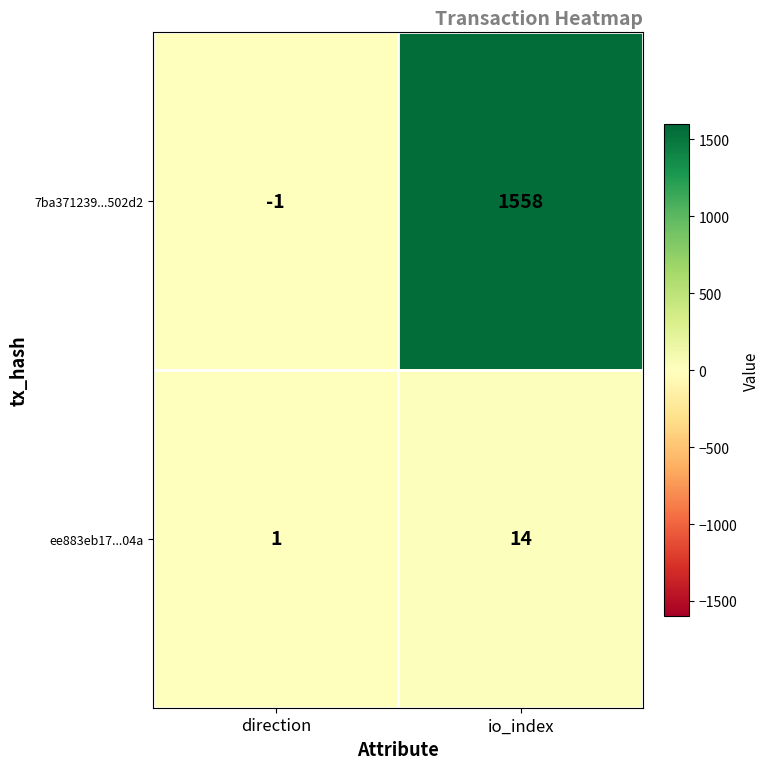

Which series has the widest spread of values?

7ba371239...502d2